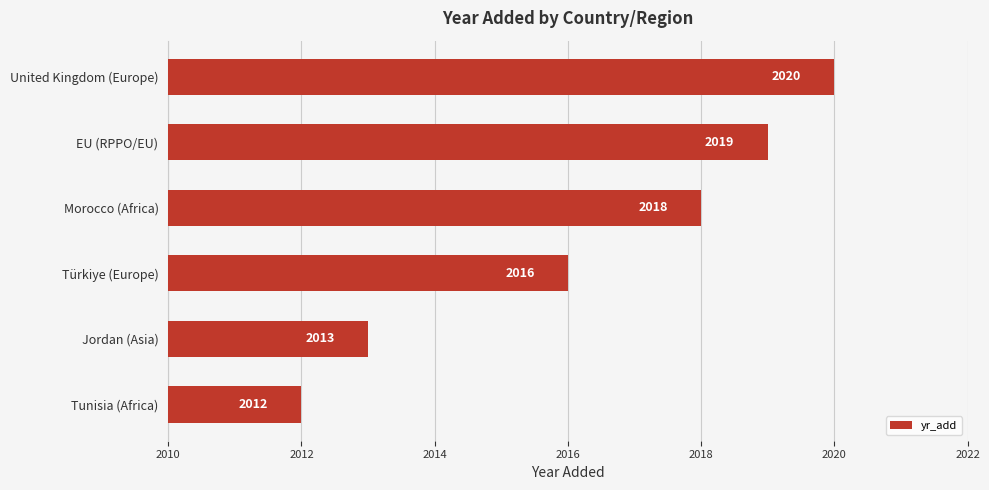

Reading bottom to top, extract all data points from this chart.

Tunisia (Africa)=2012	Jordan (Asia)=2013	Türkiye (Europe)=2016	Morocco (Africa)=2018	EU (RPPO/EU)=2019	United Kingdom (Europe)=2020